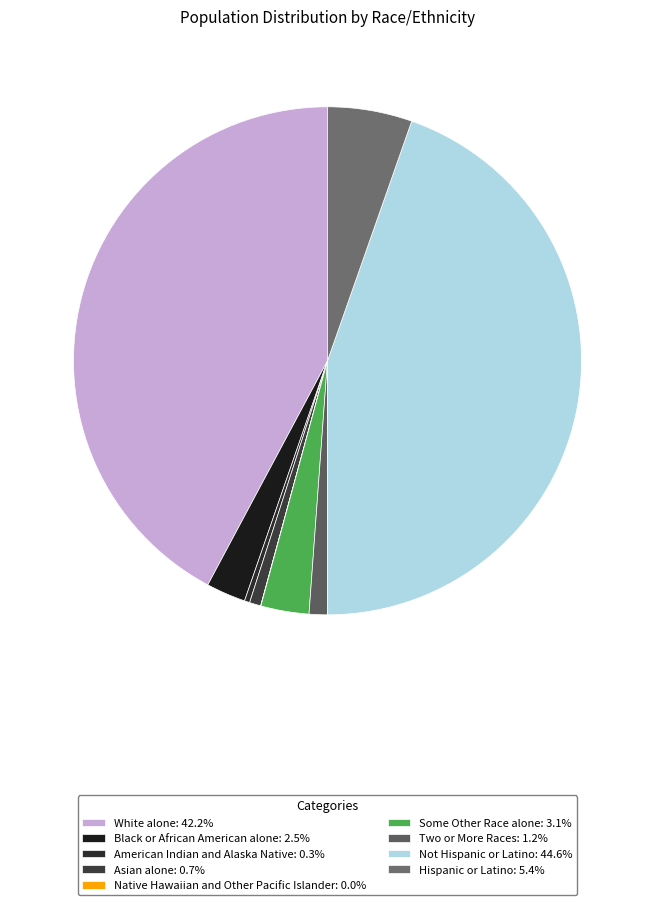

What is the ratio of the value at Asian alone to the value at Native Hawaiian and Other Pacific Islander?

42.1